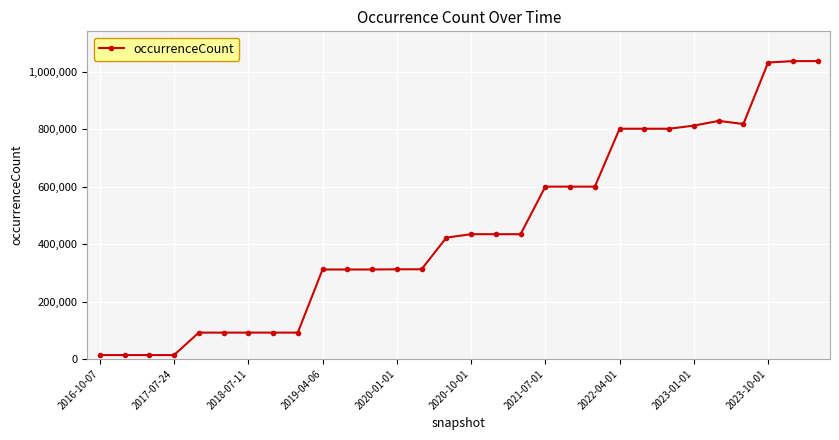

What is the difference between the maximum and minimum values?

1024074